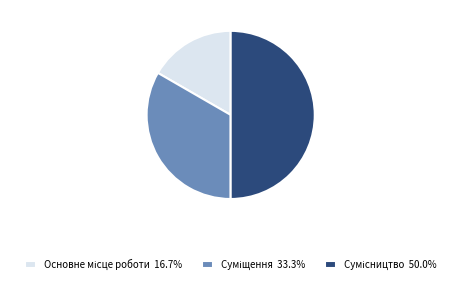

How many segments does this pie chart have?

3